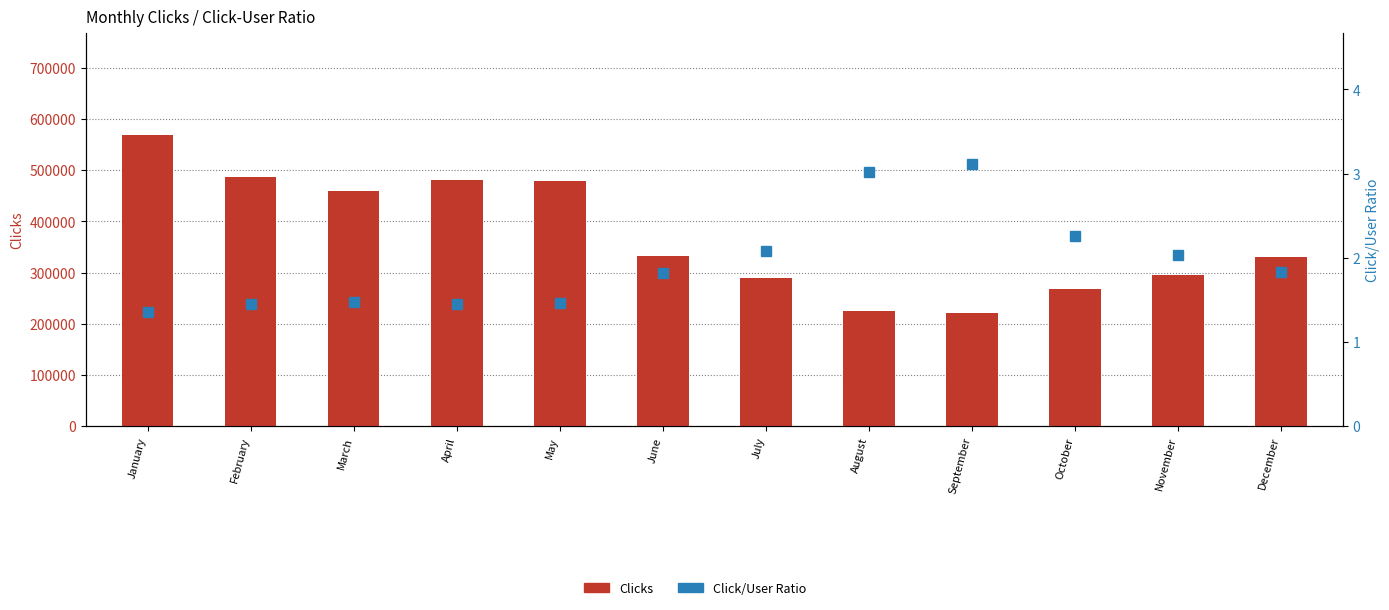

Is it true that Clicks equals 685770.6 at May?

False